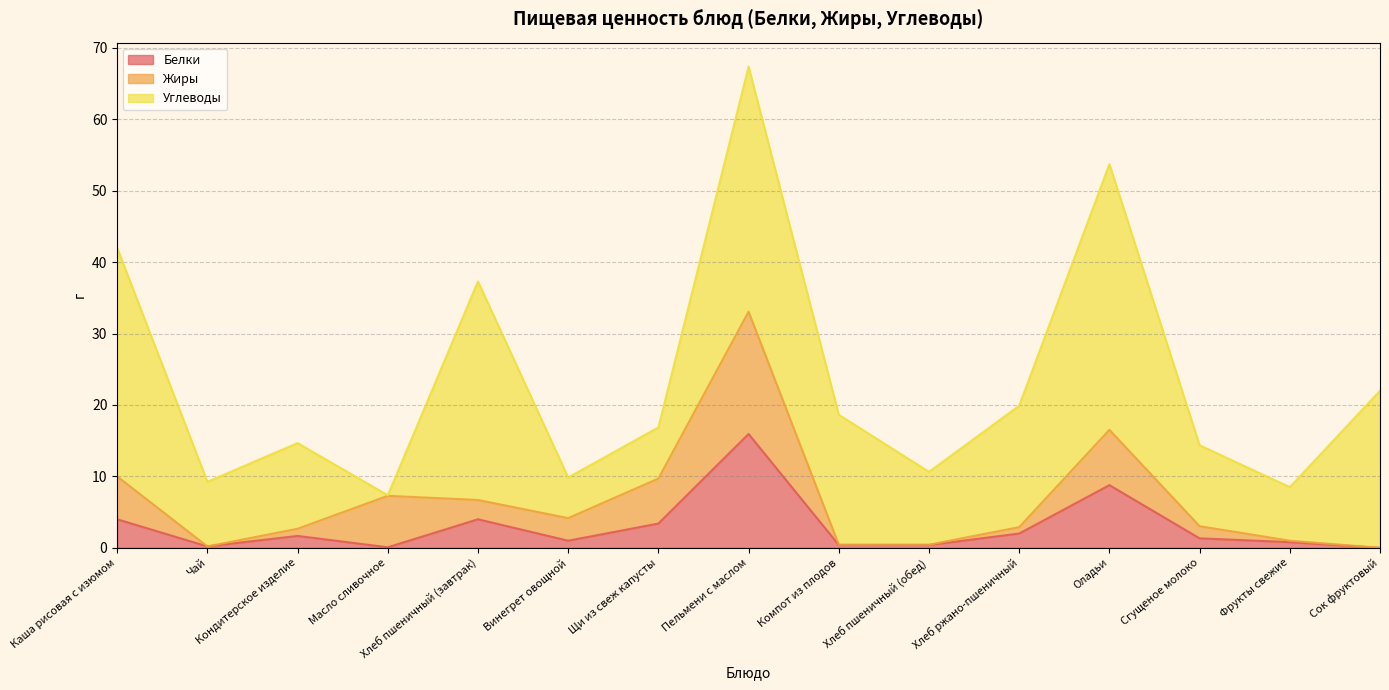

Rank the series by their maximum value, from highest to lowest.

Углеводы, Жиры, Белки